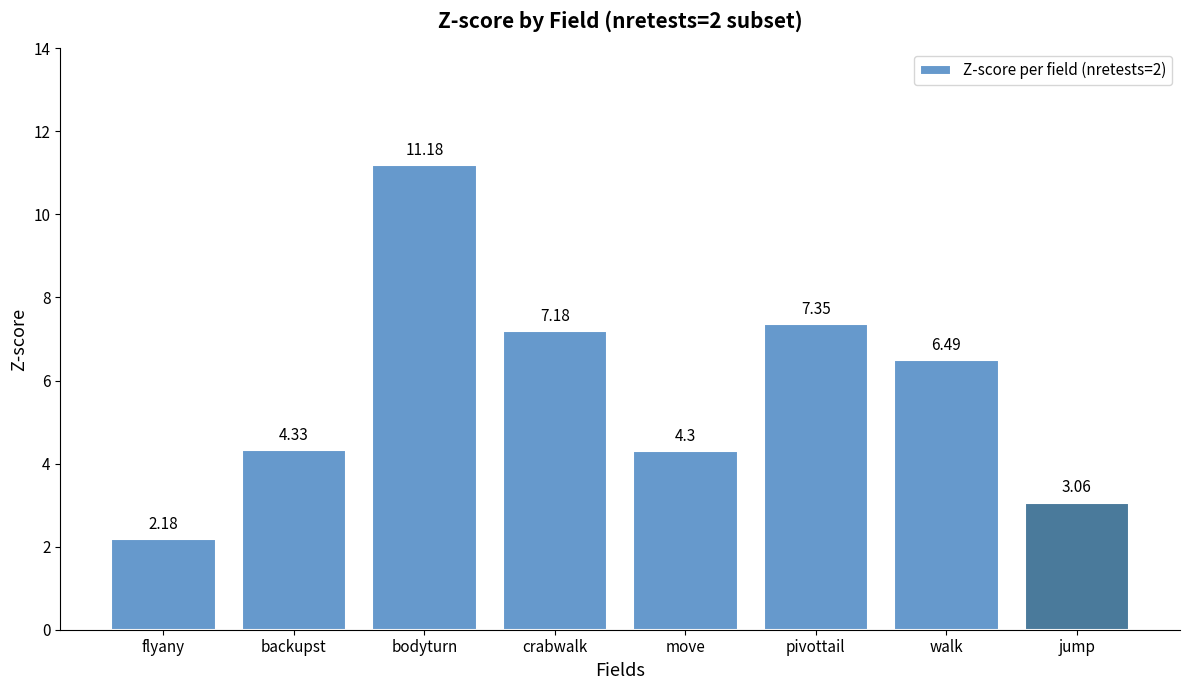

What is the greatest value displayed?

11.2